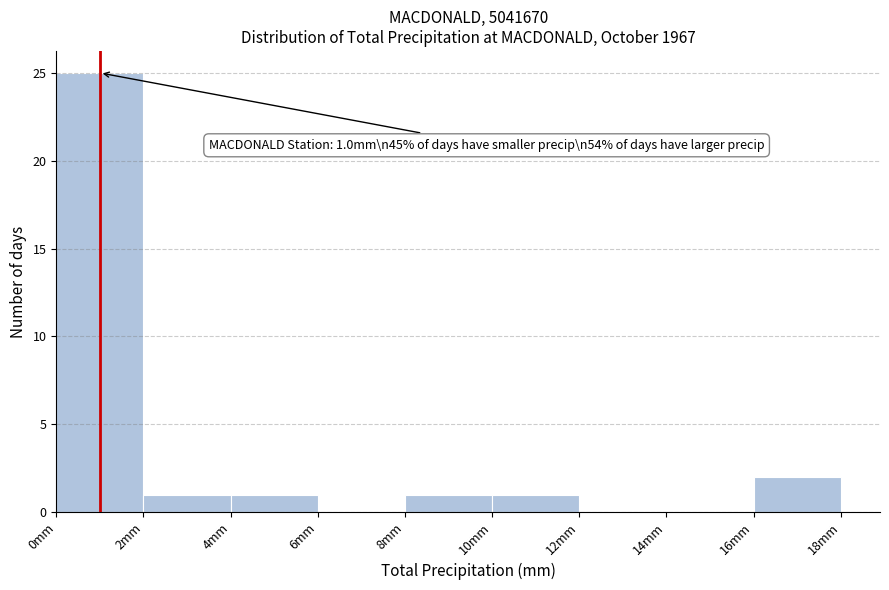

Which range on the x-axis has the tallest bar?

0 to 2